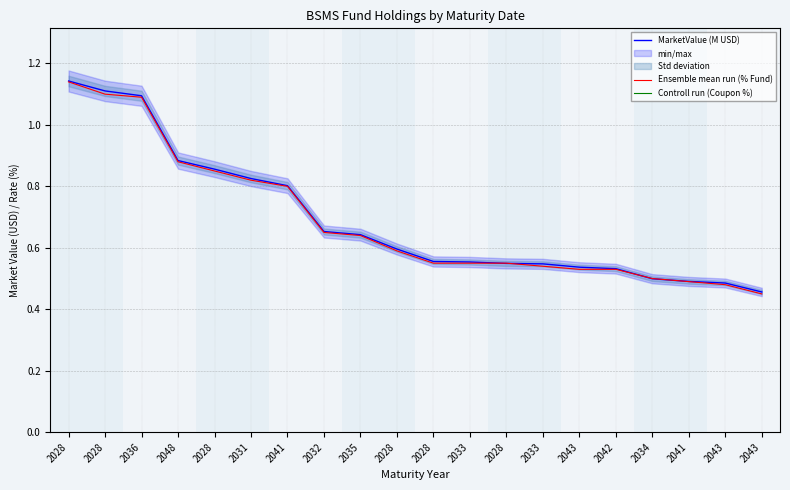

True or false: Ensemble mean run (% Fund) has more than 2 points higher than both neighbors.

False